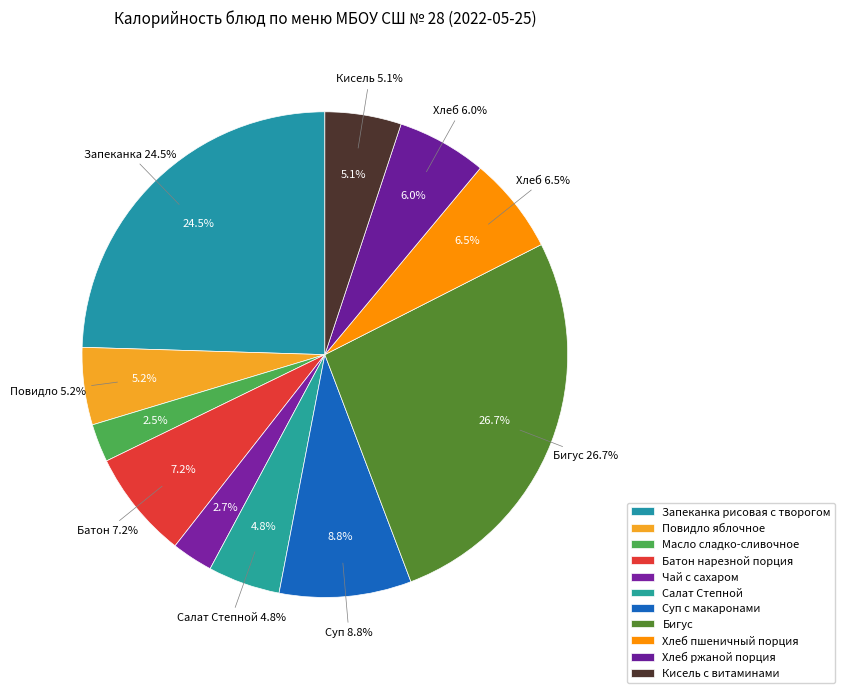

Between Батон нарезной порция and Запеканка рисовая с творогом, which is larger?

Запеканка рисовая с творогом